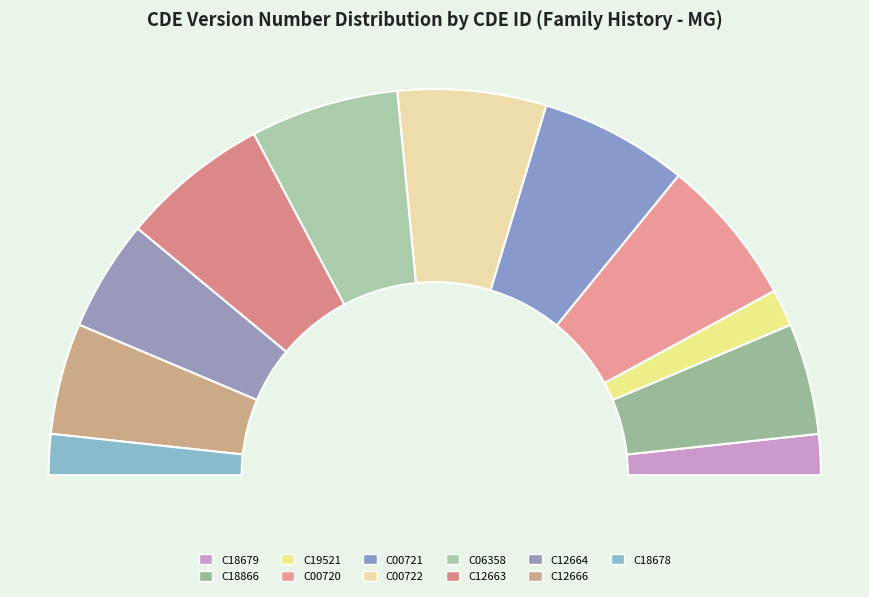

How many segments does this pie chart have?

11